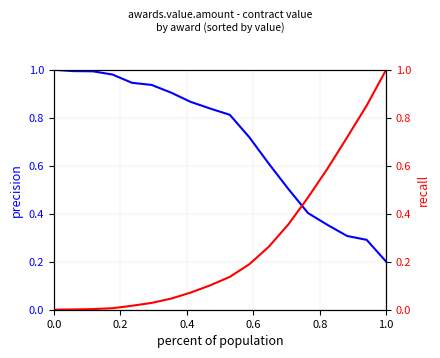

True or false: recall has a value of 0.1 at 10.

False